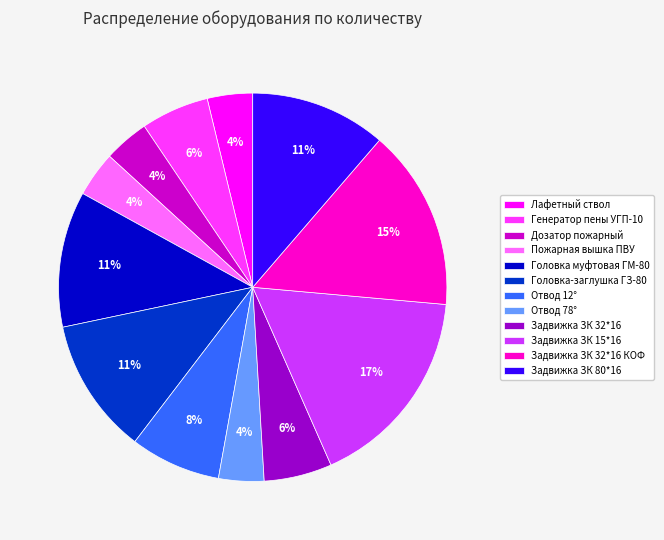

Count the number of slices in the pie.

12